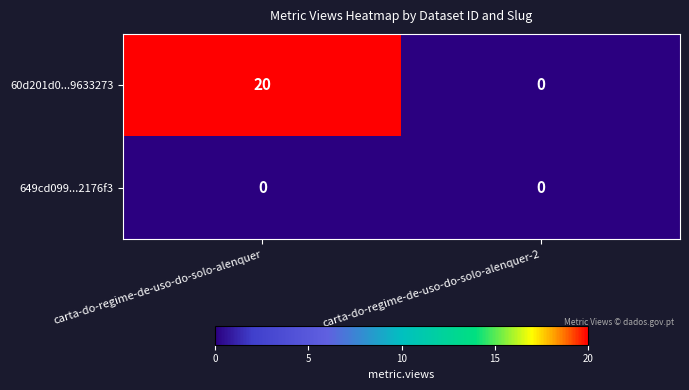

How many data points does each series have?

2